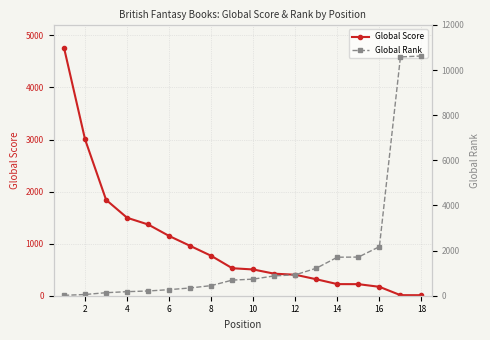

Which series has the widest spread of values?

Global Rank